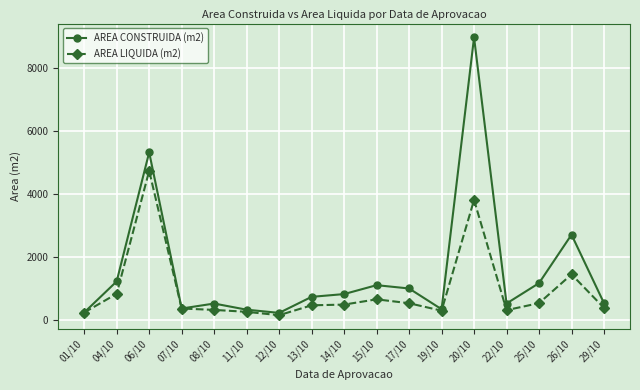

What are all the series names shown in the legend?

AREA CONSTRUIDA (m2), AREA LIQUIDA (m2)